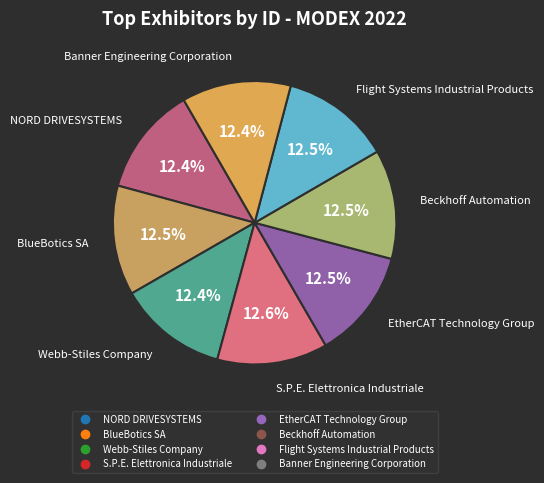

Is there any slice that represents more than half of the pie?

No